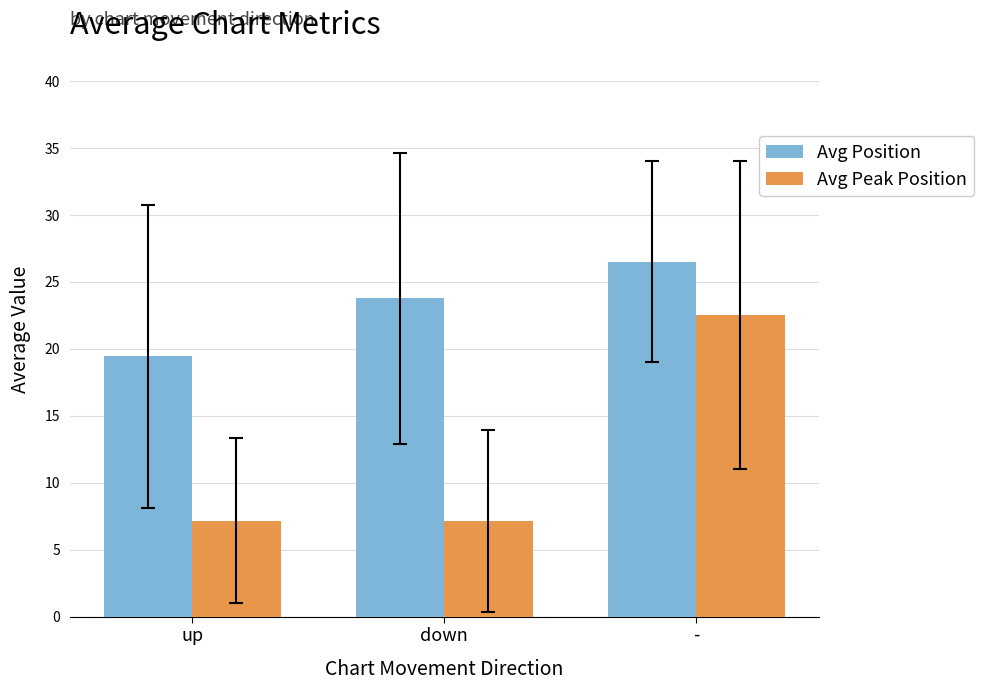

How many bars are there in total?

6